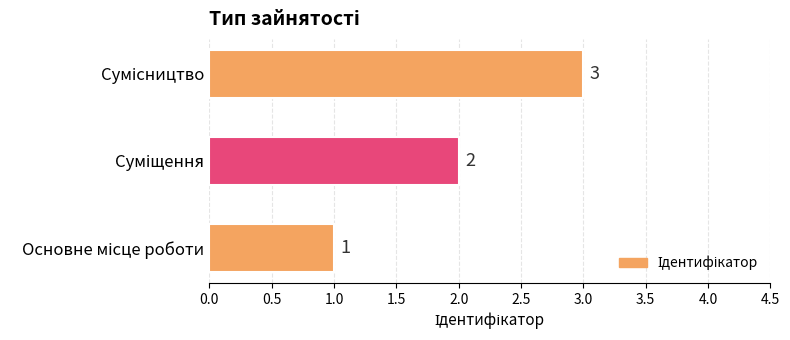

Count the values in the range 1 to 3.

3